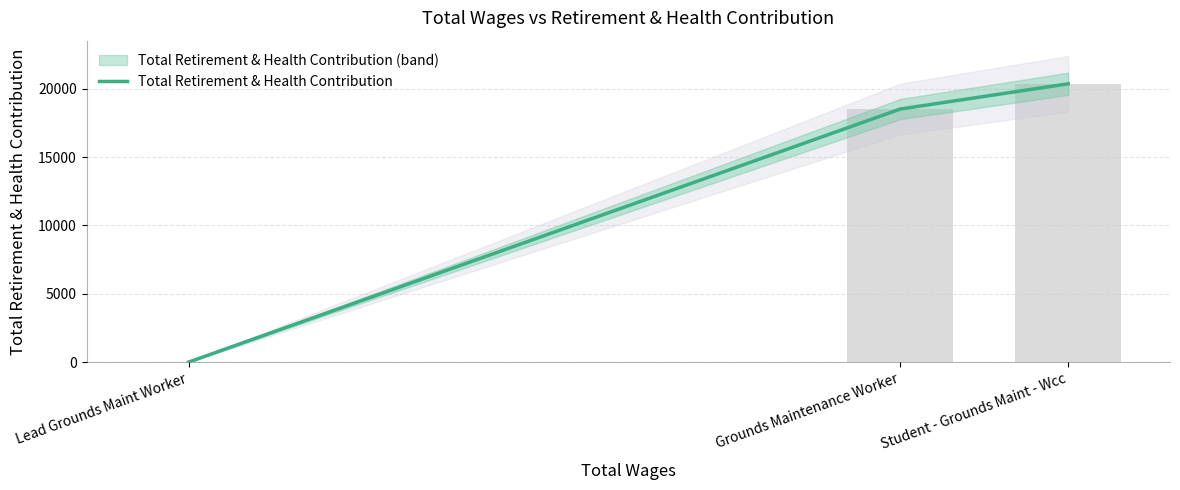

What is the greatest value displayed?

20367